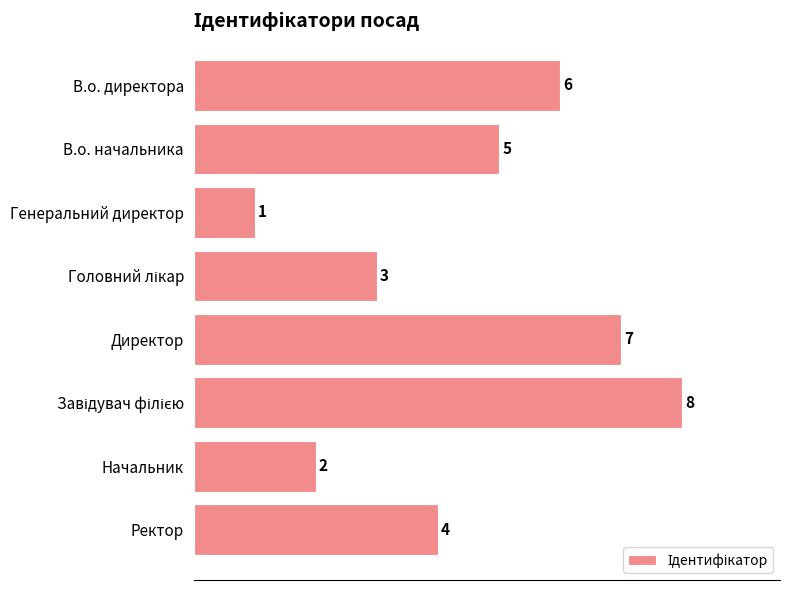

Reading top to bottom, list all the values displayed in this chart.

6	5	1	3	7	8	2	4